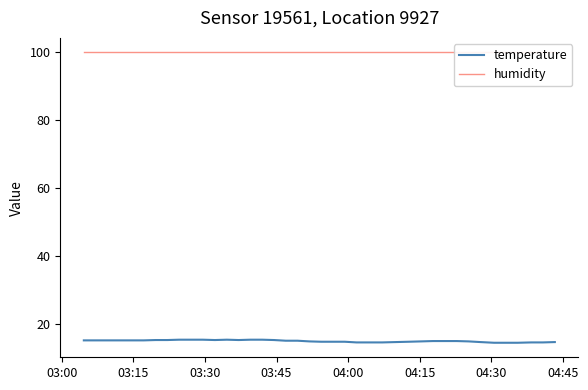

Does the chart display data point markers on the line(s)?

No